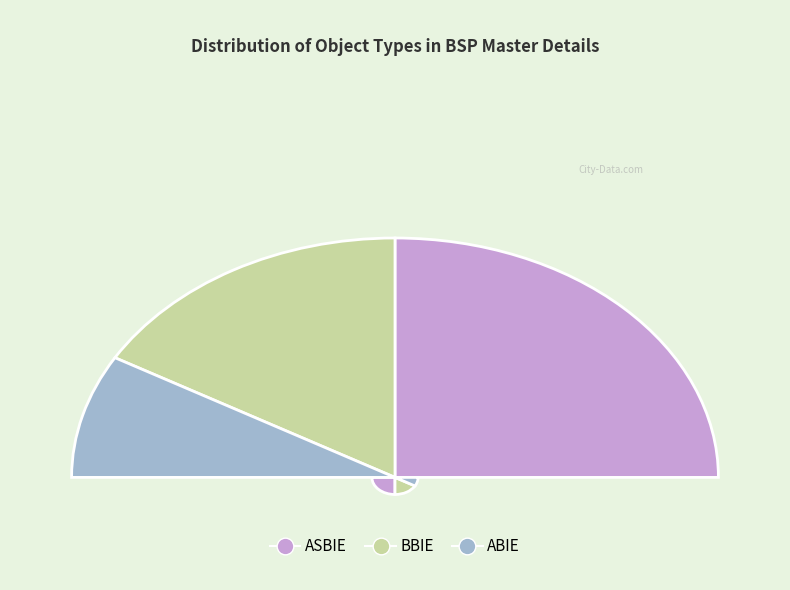

Which category has the smallest portion of the pie?

ABIE